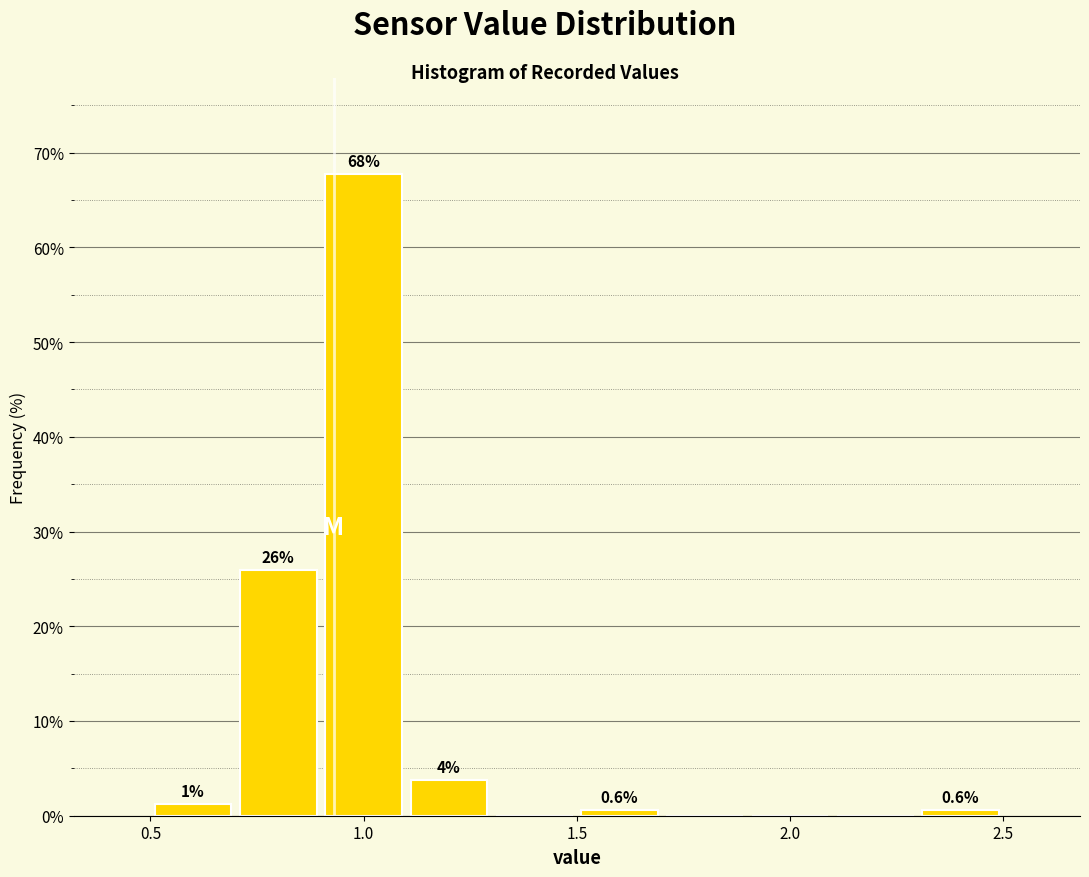

Which range on the x-axis has the tallest bar?

0.9 to 1.1